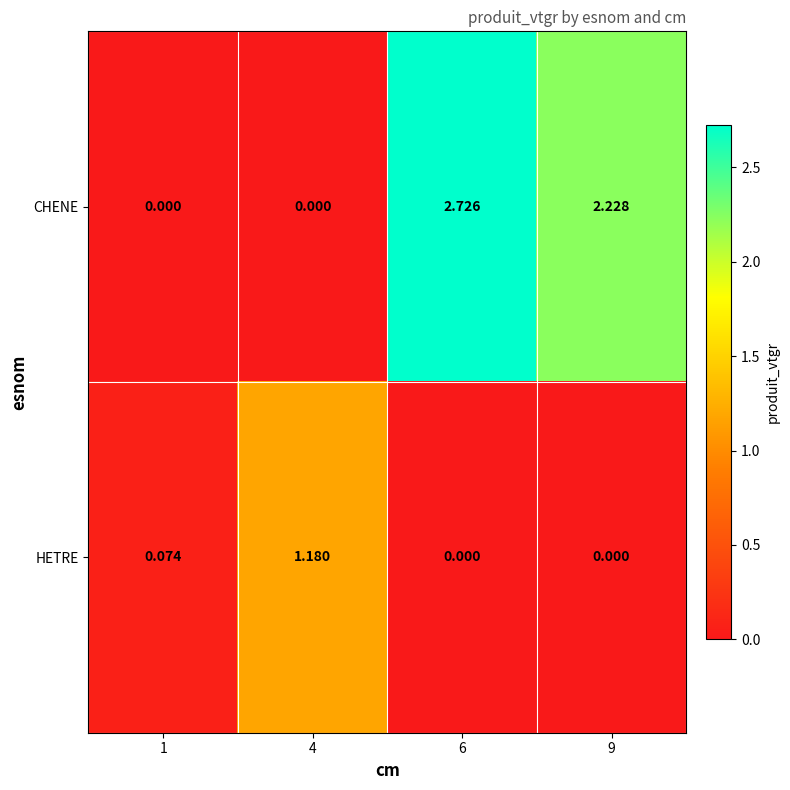

Is the value of HETRE at 1 greater than the value of CHENE at 1?

Yes